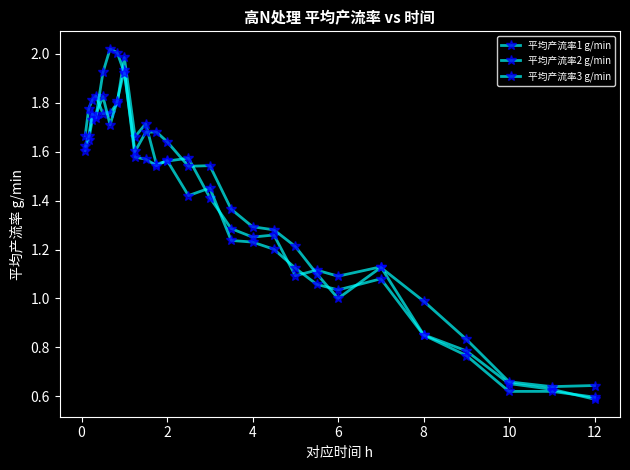

How many data points in 平均产流率1 g/min are above 1?

21